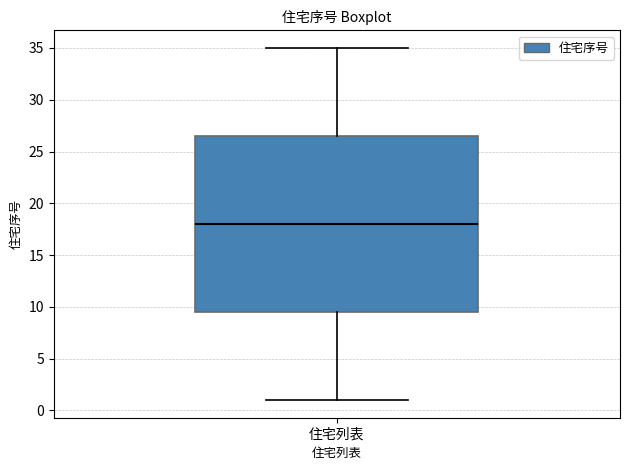

Read this box plot against the y-axis: the position of the median line, the range covered by the box, and the ends of both whiskers. The values are not printed on the chart, so give them approximately, as read against the axis.

median 18.0, box 9.5 to 26.5, whiskers 1.0 to 35.0